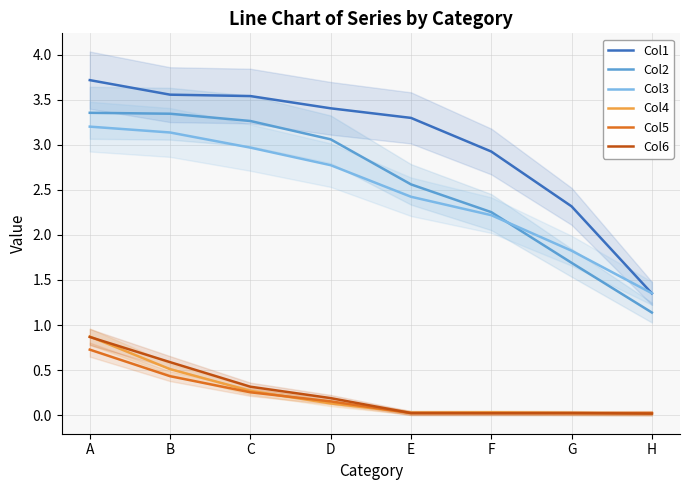

Reading left to right, extract all data points from this chart.

Col1: A=3.7	B=3.6	C=3.5	D=3.4	E=3.3	F=2.9	G=2.3	H=1.4
Col2: A=3.4	B=3.3	C=3.3	D=3.1	E=2.6	F=2.3	G=1.7	H=1.1
Col3: A=3.2	B=3.1	C=3.0	D=2.8	E=2.4	F=2.2	G=1.8	H=1.4
Col4: A=0.9	B=0.5	C=0.3	D=0.1	E=0.0	F=0.0	G=0.0	H=0.0
Col5: A=0.7	B=0.4	C=0.3	D=0.2	E=0.0	F=0.0	G=0.0	H=0.0
Col6: A=0.9	B=0.6	C=0.3	D=0.2	E=0.0	F=0.0	G=0.0	H=0.0